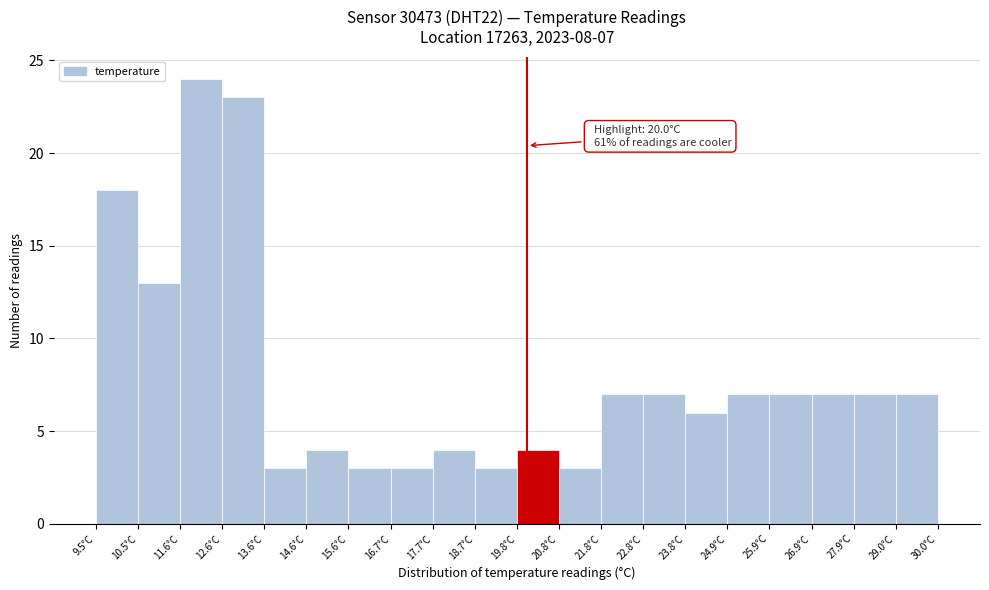

Over which range of the x-axis is the bar tallest?

11.6 to 12.6